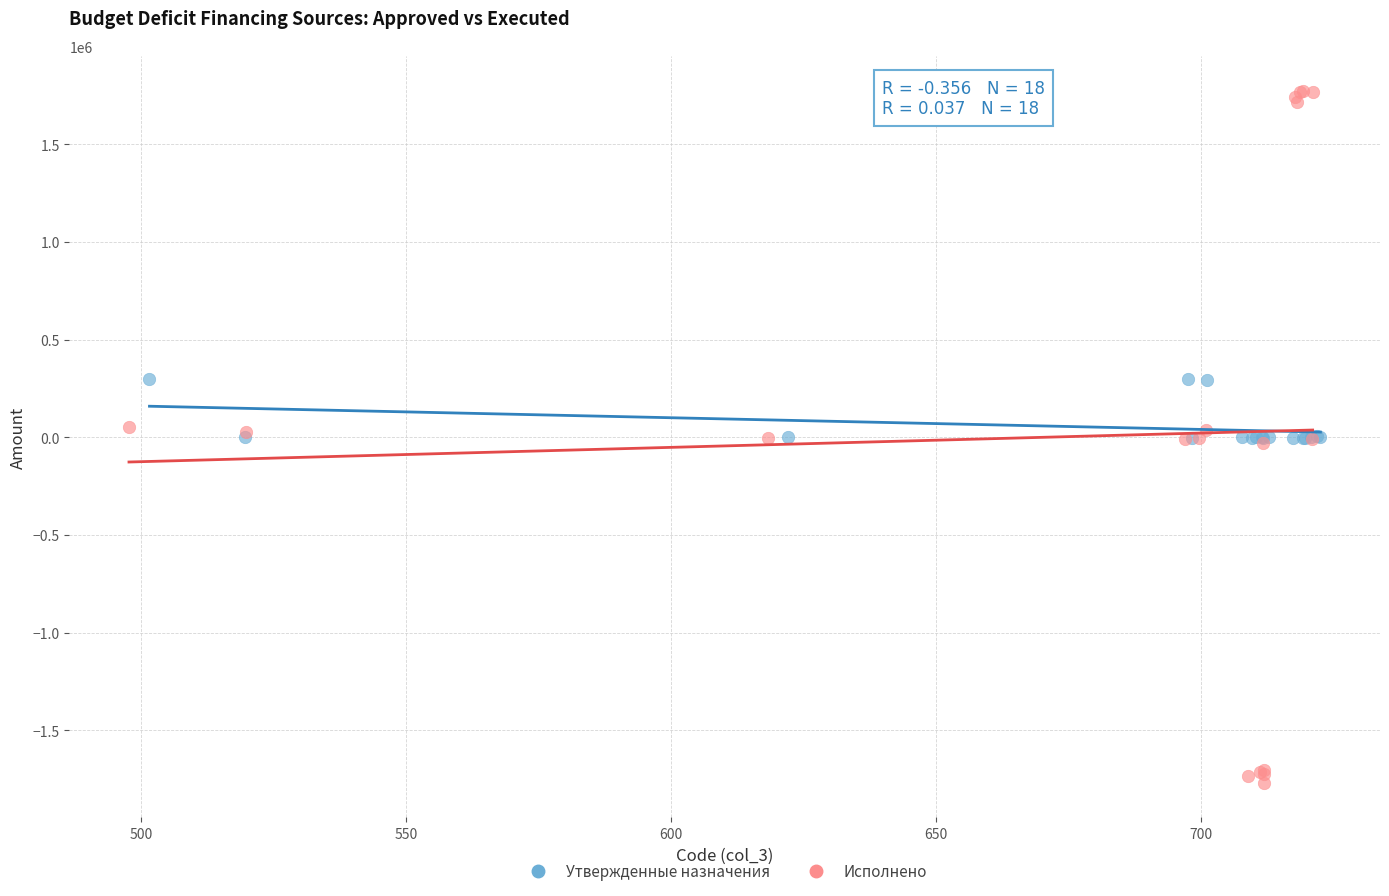

Which series has the widest spread of Y values?

Исполнено